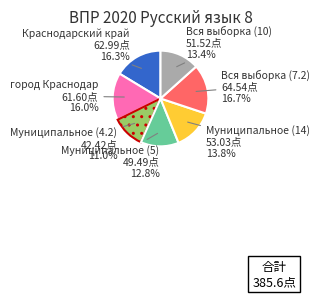

Combined, what portion of the pie is Муниципальное (4.2) and город Краснодар?

27.0%